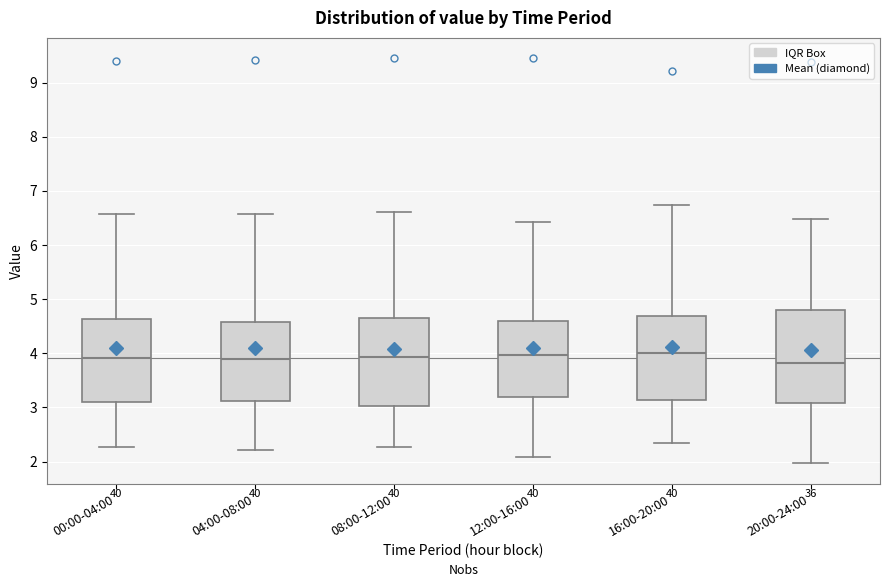

Where does the median line of the box for 20:00-24:00 sit on the y-axis? The values are not printed on the chart, so give them approximately, as read against the axis.

3.8